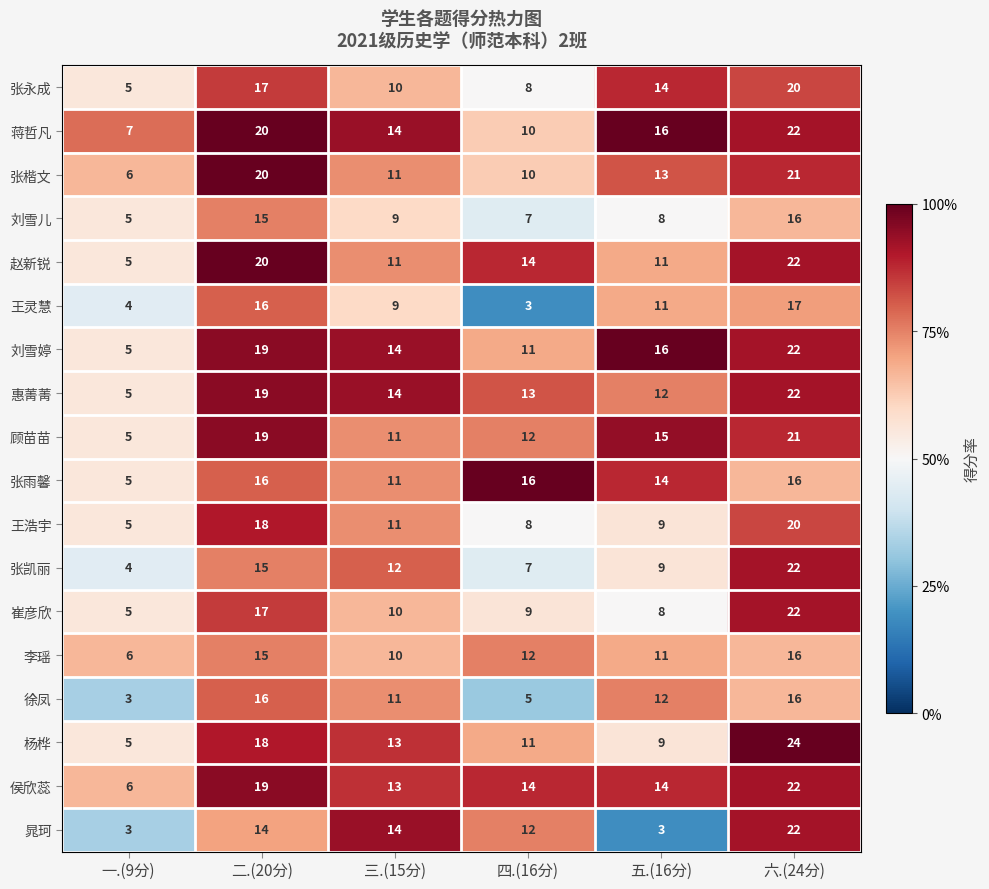

List the labels in order of 张永成 value, largest first.

六.(24分), 二.(20分), 五.(16分), 三.(15分), 四.(16分), 一.(9分)